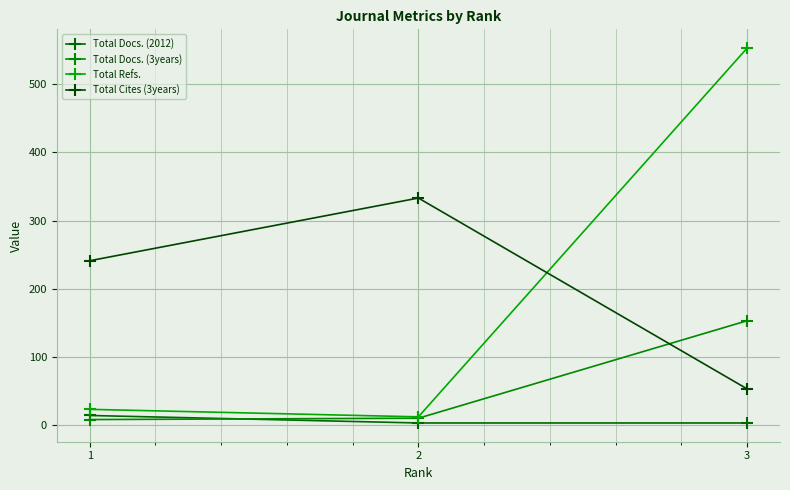

Which series has the widest spread of values?

Total Refs.